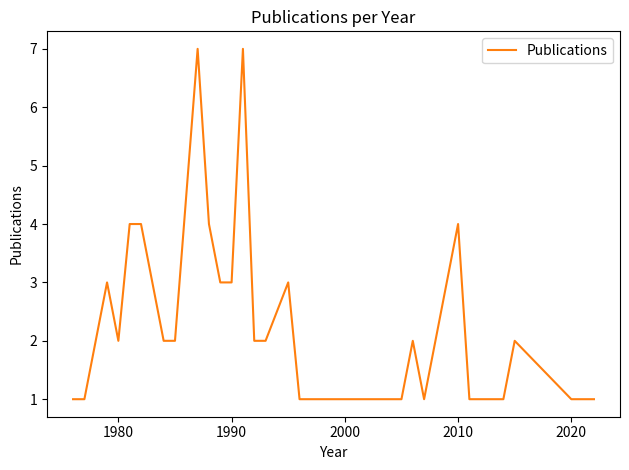

What is the greatest value displayed?

7